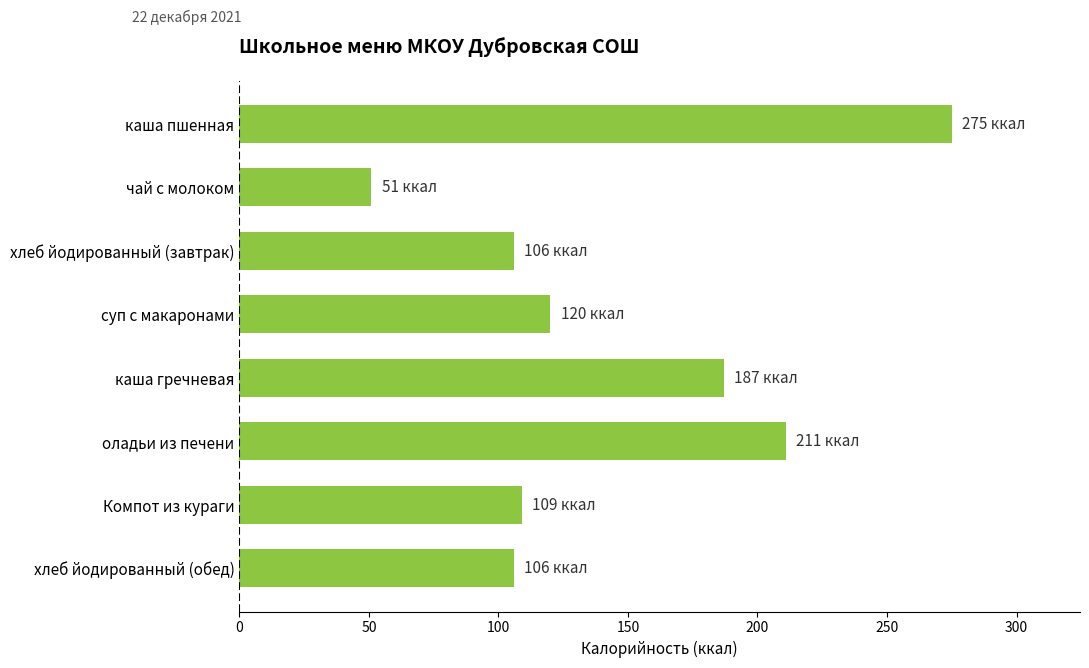

At which label is the value closest to 163?

каша гречневая